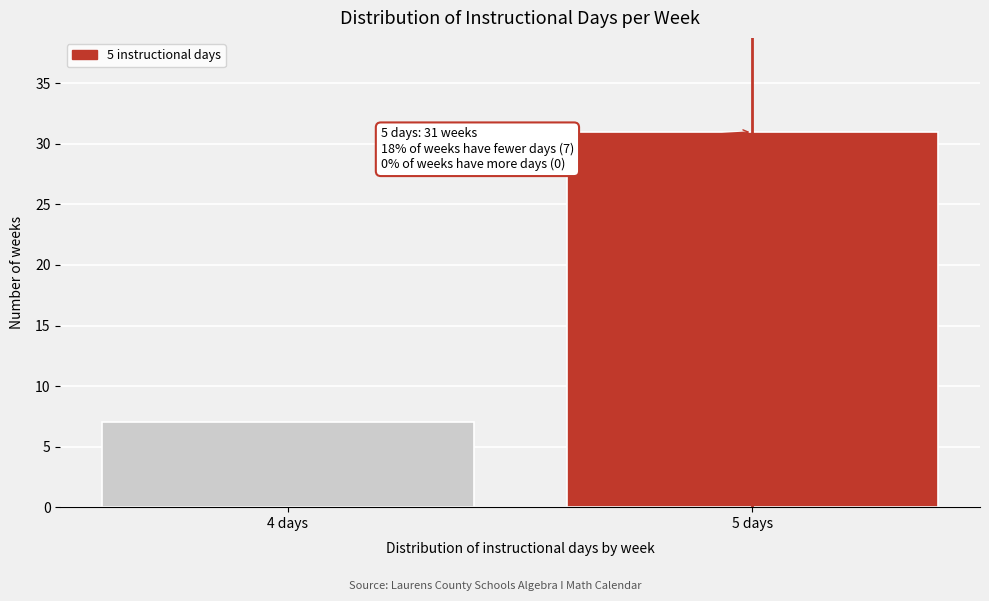

Reading right to left, list all the values displayed in this chart.

31	7